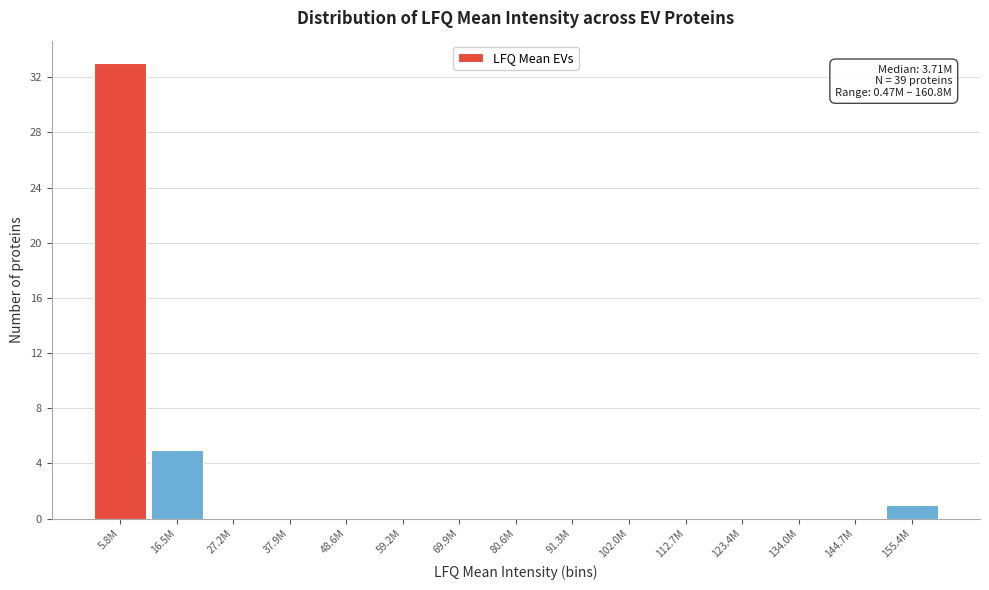

Reading left to right, extract all data points from this chart.

5.8M=33	16.5M=5	27.2M=0	37.9M=0	48.6M=0	59.2M=0	69.9M=0	80.6M=0	91.3M=0	102.0M=0	112.7M=0	123.4M=0	134.0M=0	144.7M=0	155.4M=1